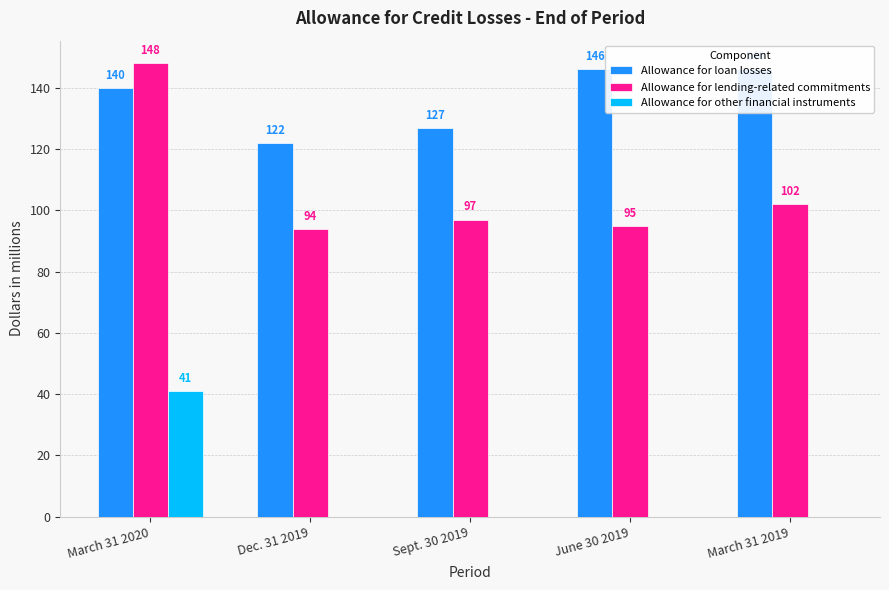

What is the value of the Allowance for lending-related commitments bar at the 4th from the left?

95